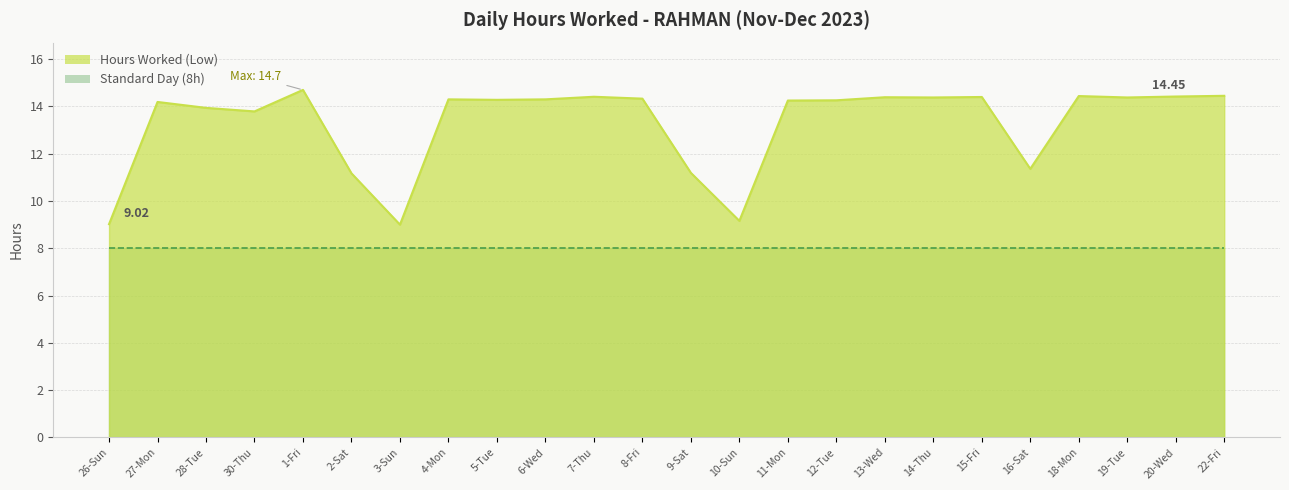

What is the minimum value shown in the chart?

8.0